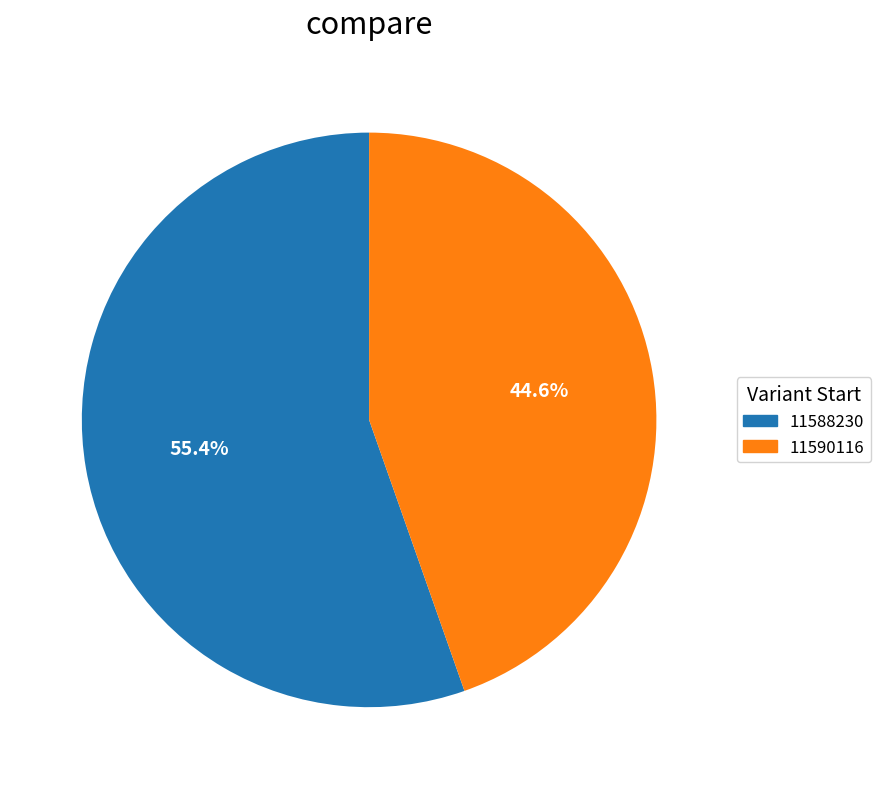

True or false: 11588230 accounts for 69% of the total.

False